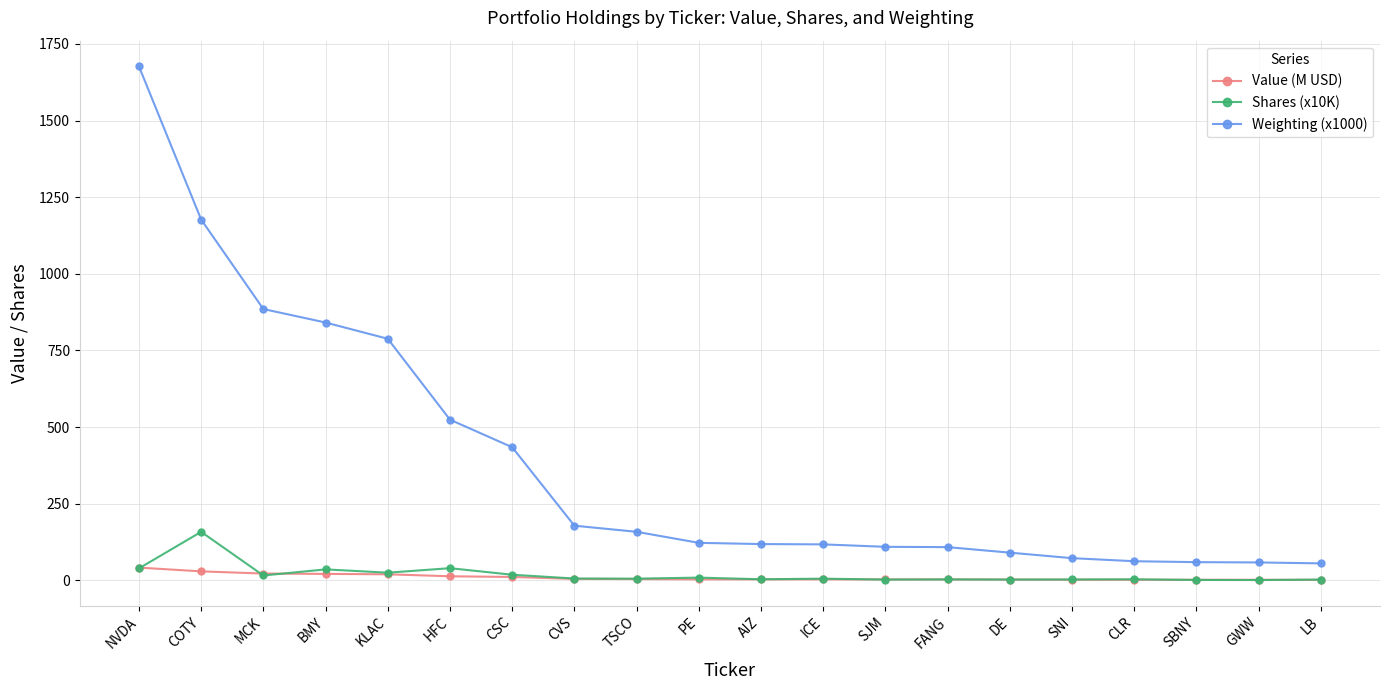

What are all the series names shown in the legend?

Value (M USD), Shares (x10K), Weighting (x1000)